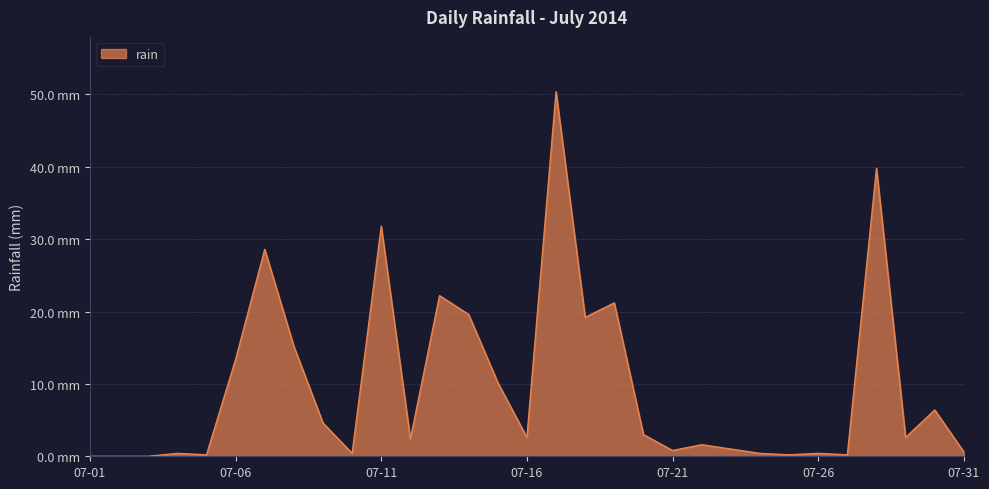

Where is the first local minimum?

2014-07-05